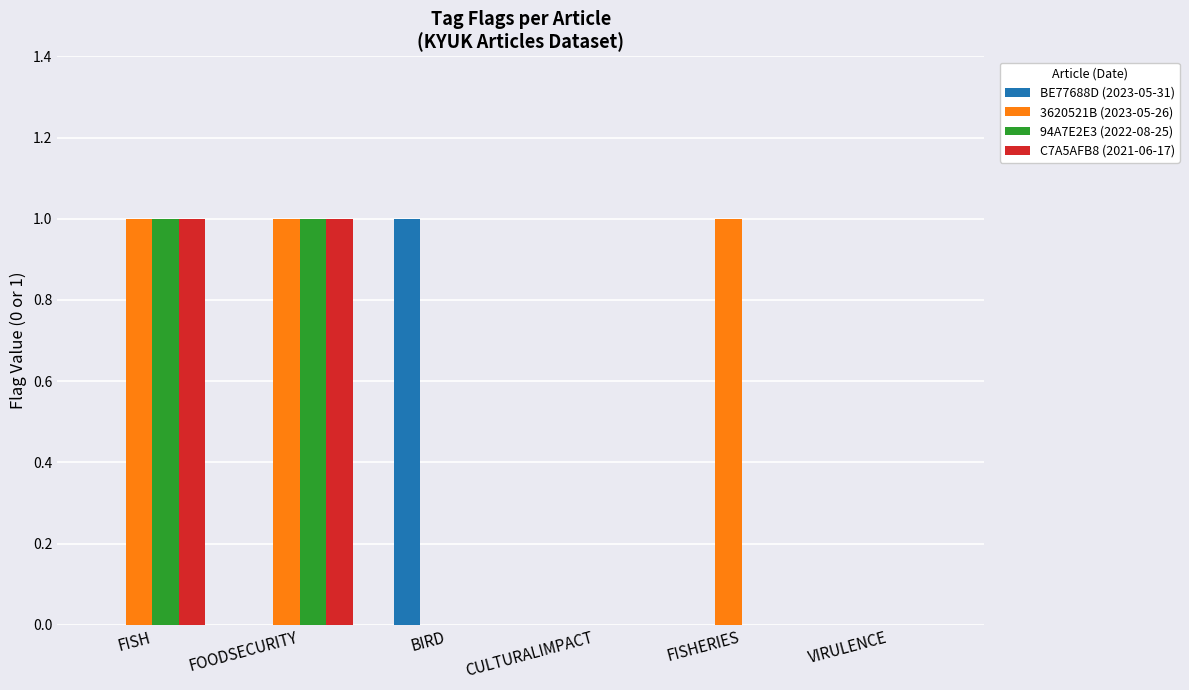

Is the value of 94A7E2E3 (2022-08-25) at FISHERIES greater than the value of C7A5AFB8 (2021-06-17) at FISH?

No